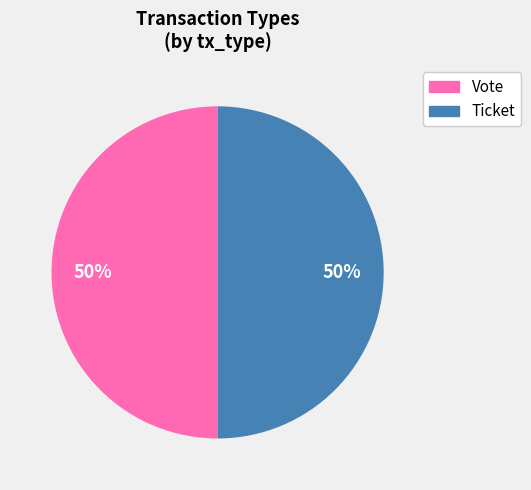

To the nearest percent, what portion does Vote represent?

50%